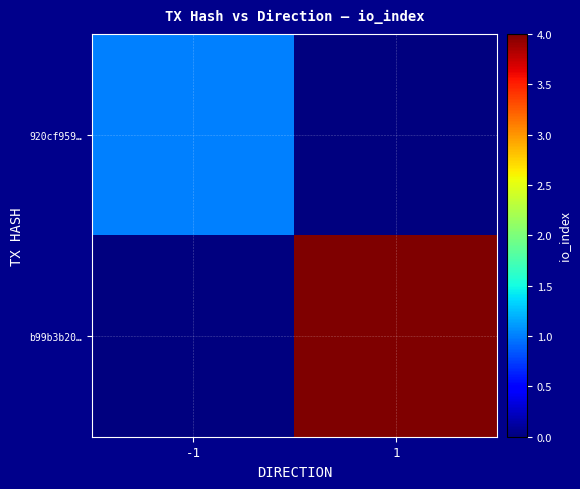

Reading right to left, list all the values displayed in this chart.

920cf959…: 1=0	-1=1
b99b3b20…: 1=4	-1=0